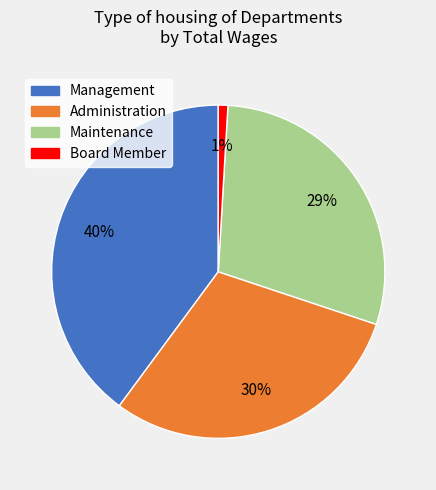

Is there a majority slice in this chart?

No